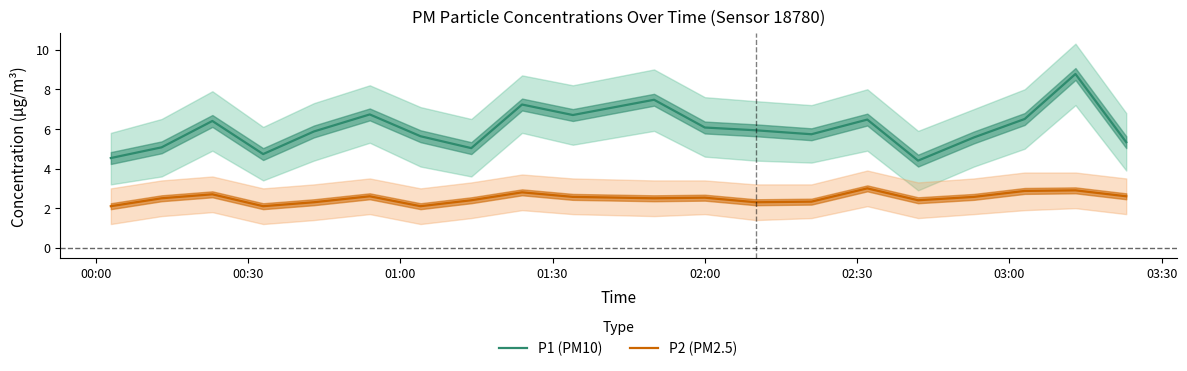

What is the highest value of the P2 (PM2.5) series?

3.0